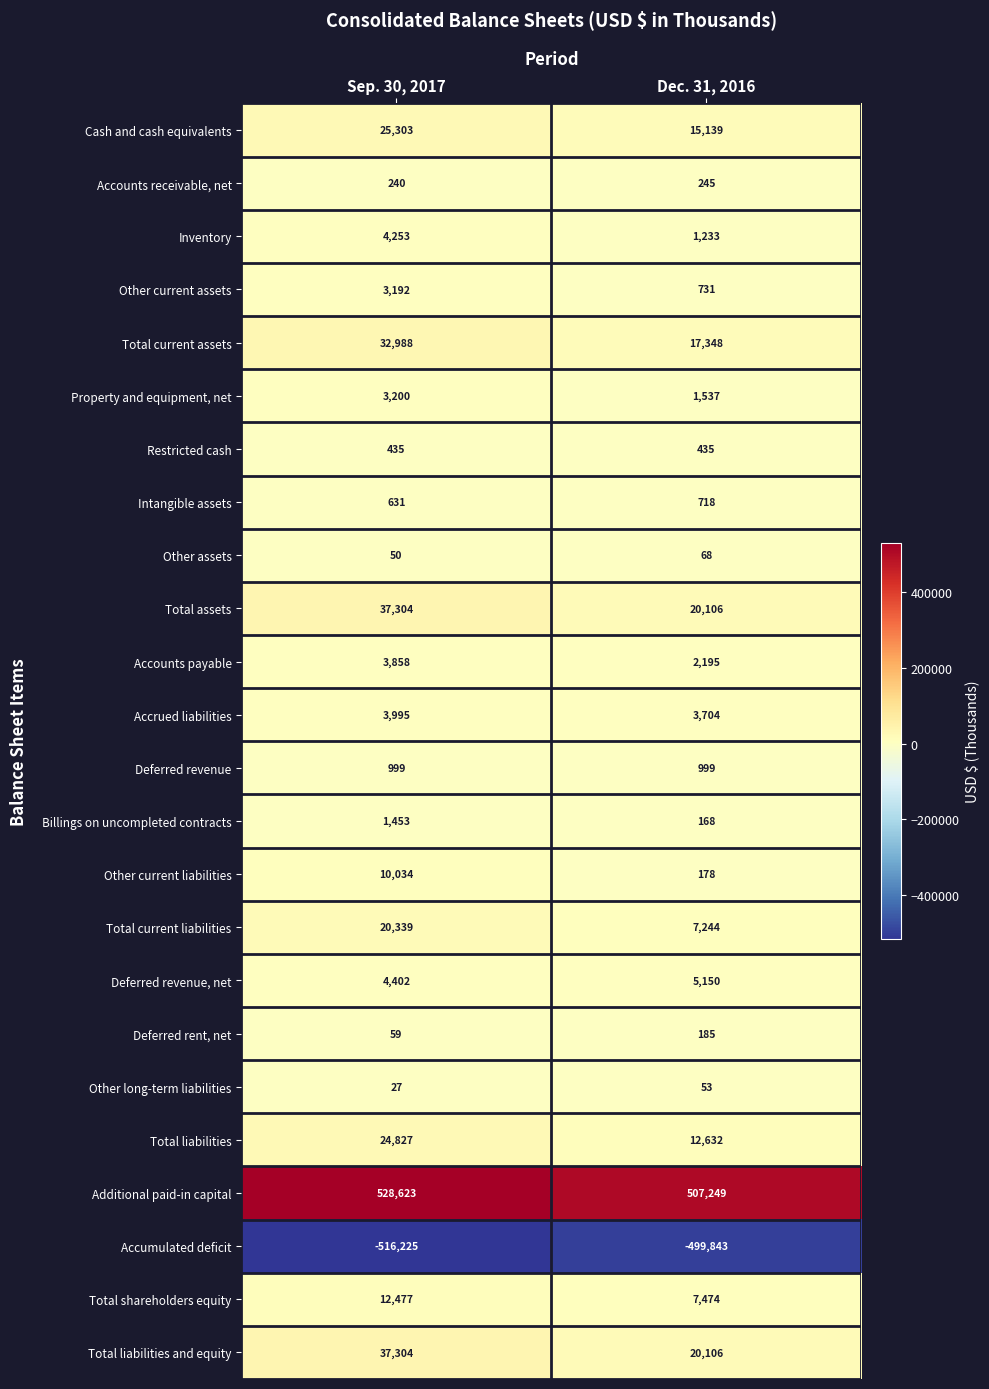

What is the difference between the Billings on uncompleted contracts values at Sep. 30, 2017 and Dec. 31, 2016?

1285